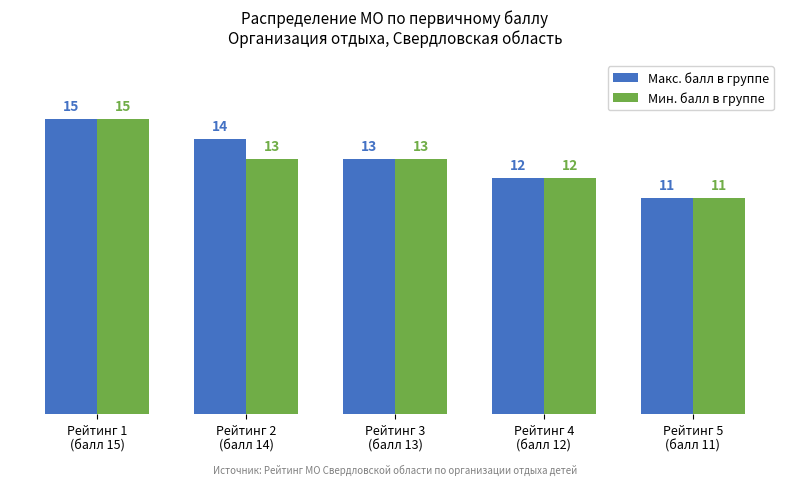

Reading right to left, extract all data points from this chart.

Макс. балл в группе: Рейтинг 5
(балл 11)=11	Рейтинг 4
(балл 12)=12	Рейтинг 3
(балл 13)=13	Рейтинг 2
(балл 14)=14	Рейтинг 1
(балл 15)=15
Мин. балл в группе: Рейтинг 5
(балл 11)=11	Рейтинг 4
(балл 12)=12	Рейтинг 3
(балл 13)=13	Рейтинг 2
(балл 14)=13	Рейтинг 1
(балл 15)=15